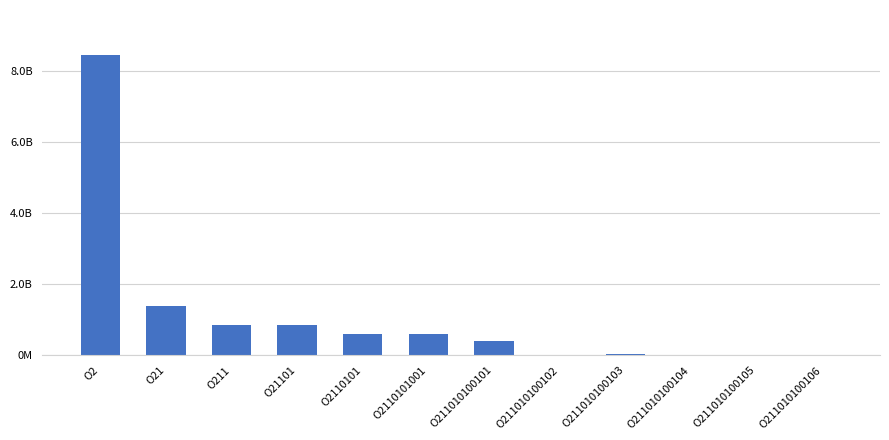

Are the bars horizontal?

No